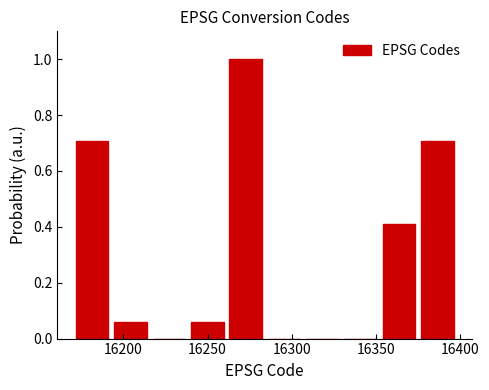

Reading left to right, list every bar in this chart as the range it spans on the x-axis followed by its height. Neither the bar edges nor the heights are printed on the chart, so give them approximately, as read against the axes.

16170 to 16195: 0.70
16195 to 16215: 0.06
16215 to 16240: 0
16240 to 16260: 0.06
16260 to 16285: 1.00
16285 to 16305: 0
16305 to 16330: 0
16330 to 16350: 0
16350 to 16375: 0.42
16375 to 16400: 0.70